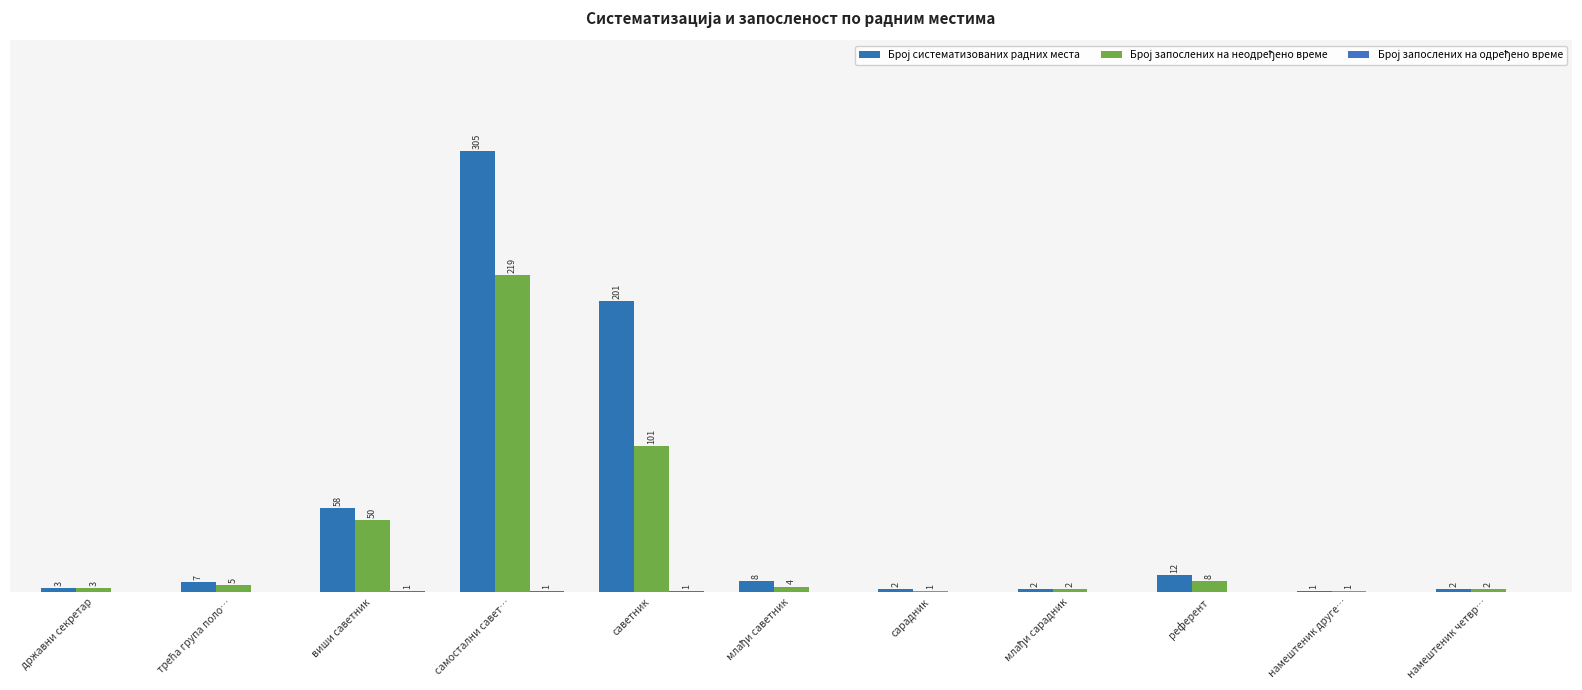

True or false: Број запослених на одређено време has a value of 0 at млађи саветник.

False